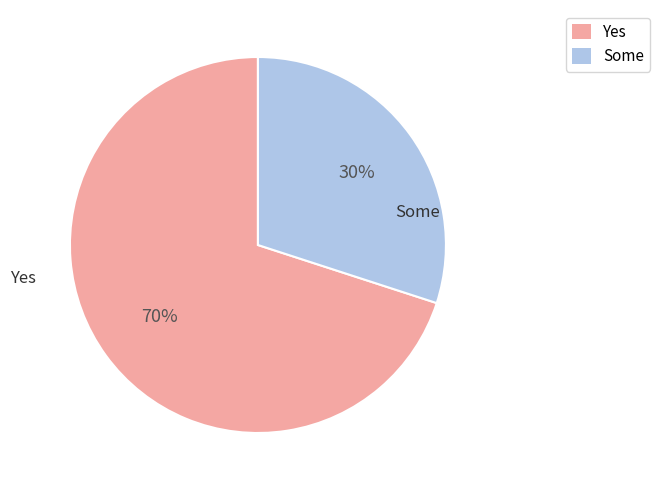

Does Yes account for over 50% of the chart?

Yes